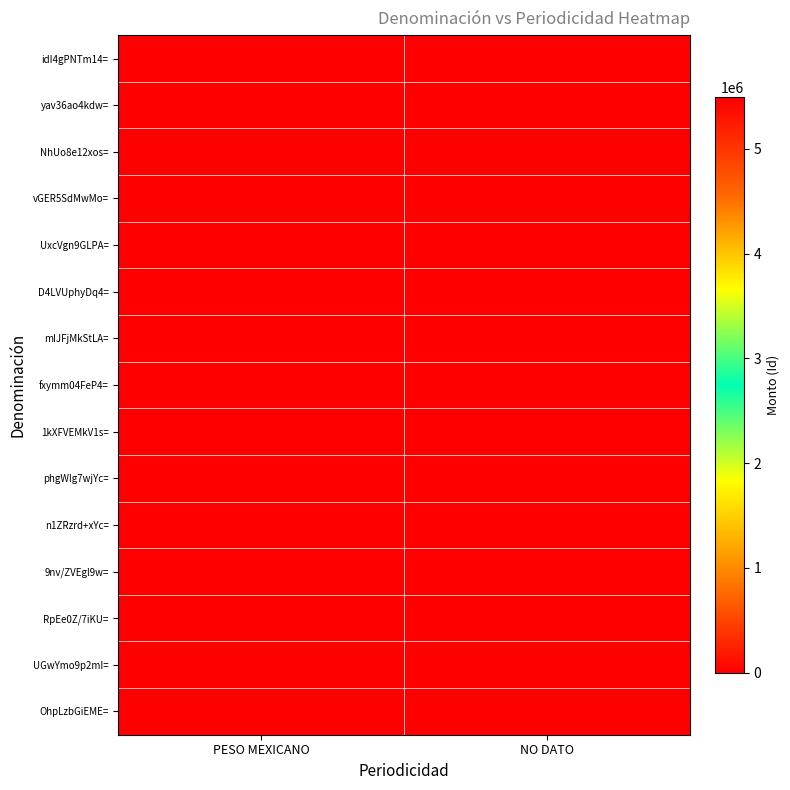

Rank the series by their maximum value, from lowest to highest.

OhpLzbGiEME=, UGwYmo9p2mI=, RpEe0Z/7iKU=, 9nv/ZVEgl9w=, n1ZRzrd+xYc=, phgWIg7wjYc=, 1kXFVEMkV1s=, fxymm04FeP4=, mIJFjMkStLA=, D4LVUphyDq4=, UxcVgn9GLPA=, vGER5SdMwMo=, NhUo8e12xos=, yav36ao4kdw=, idI4gPNTm14=